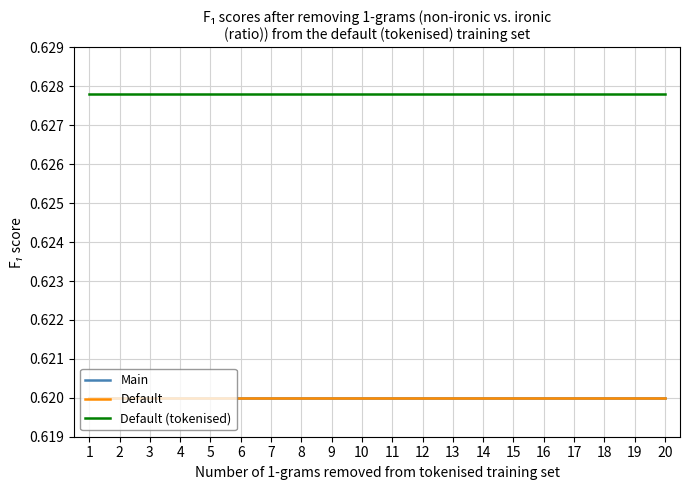

Which series changed the most between 10 and 12?

Main